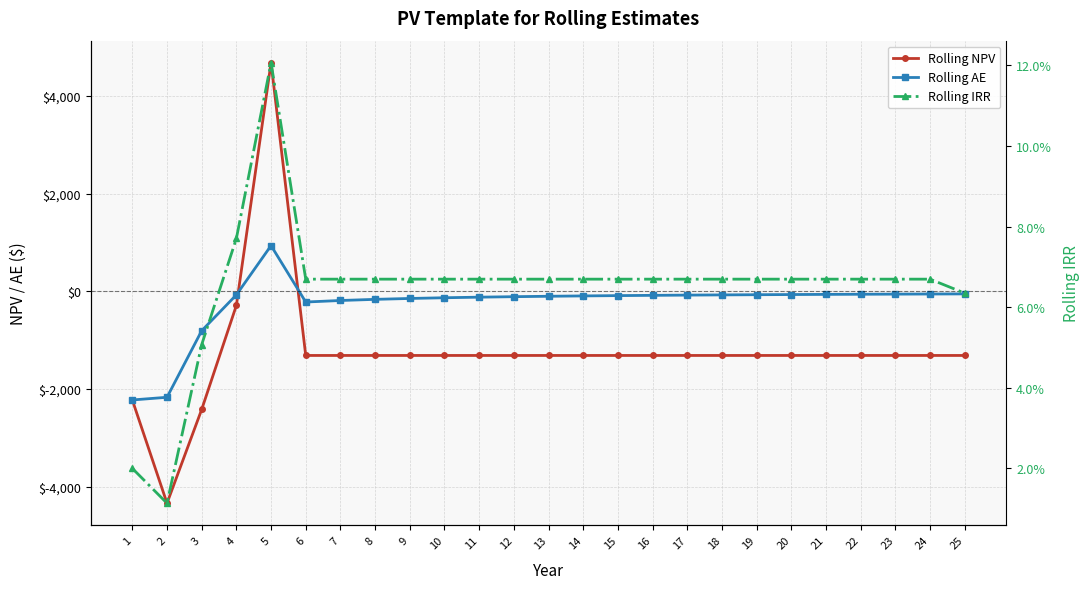

Rank the series at 5 from highest to lowest value.

Rolling NPV, Rolling AE, Rolling IRR